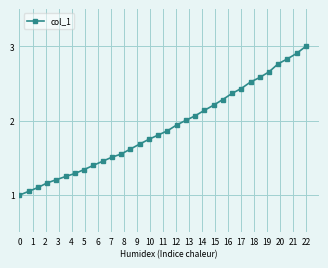

Count the number of categories in the chart.

32